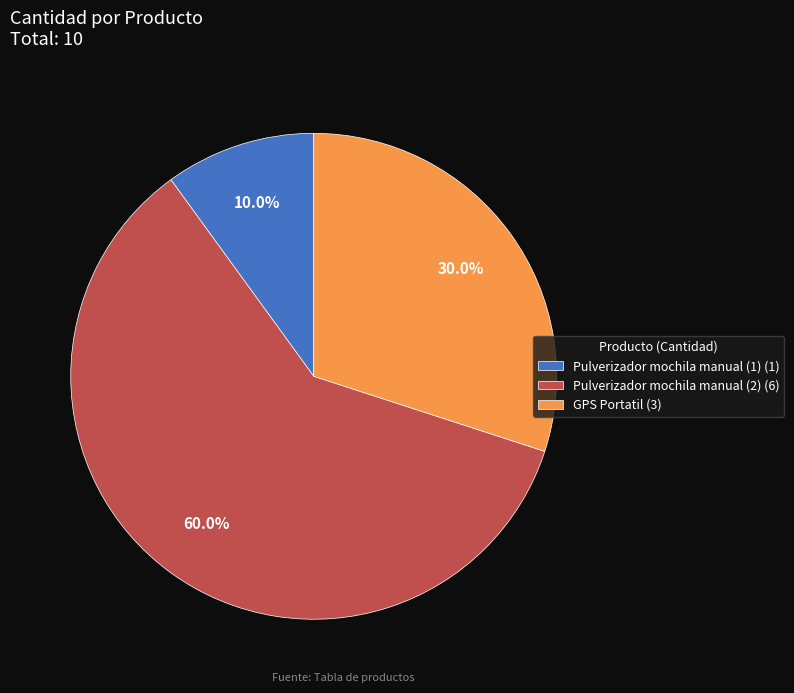

True or false: GPS Portatil accounts for 42% of the total.

False